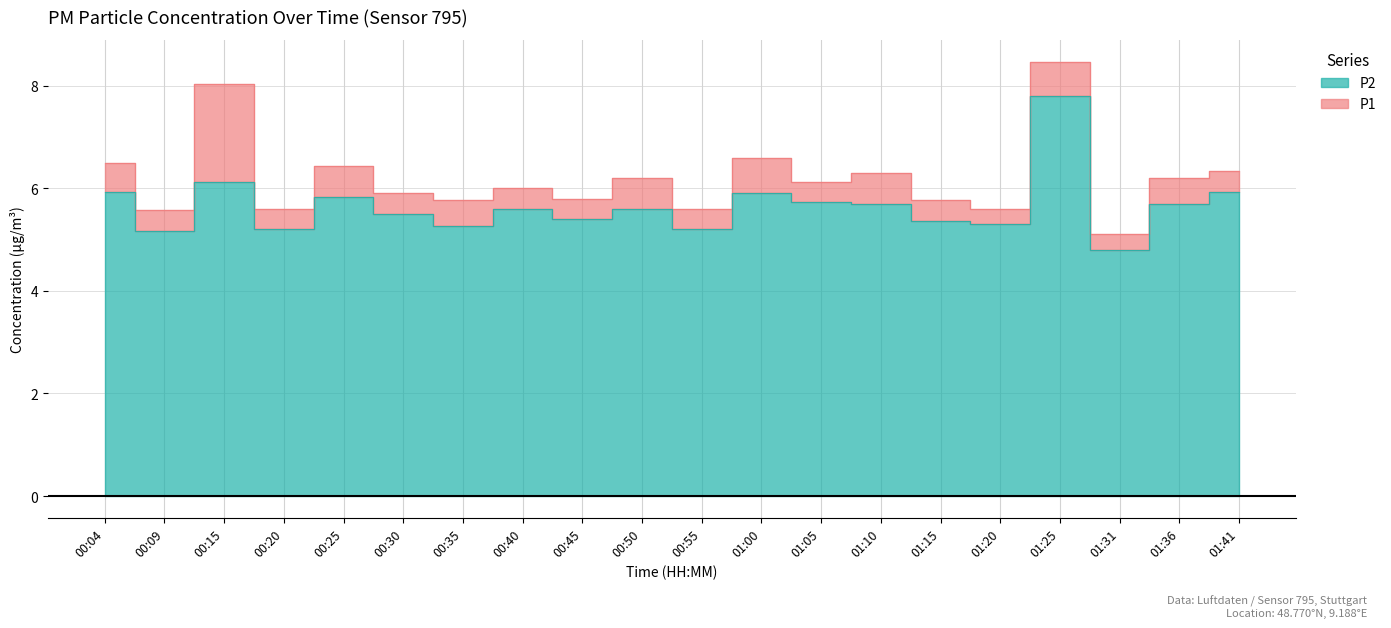

At 01:36, list the series in order from largest to smallest.

P1, P2